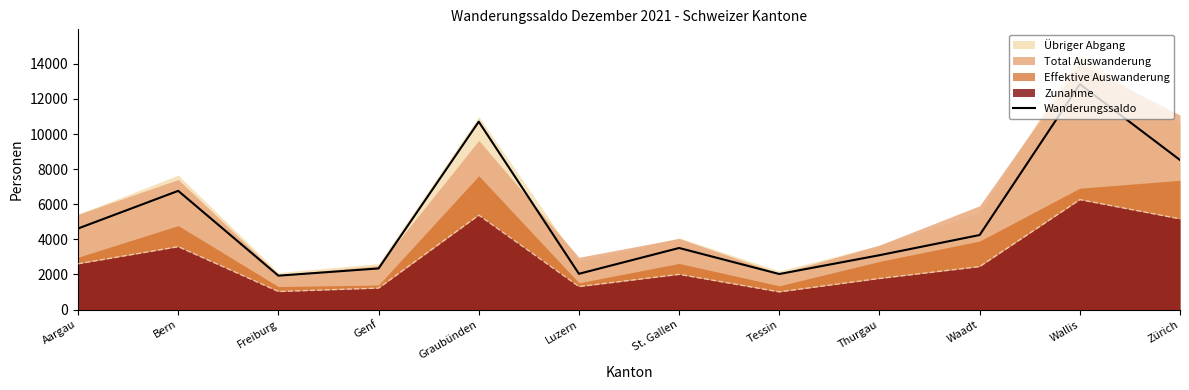

Approximately how many times larger is the value at Zürich compared to Graubünden?

0.8